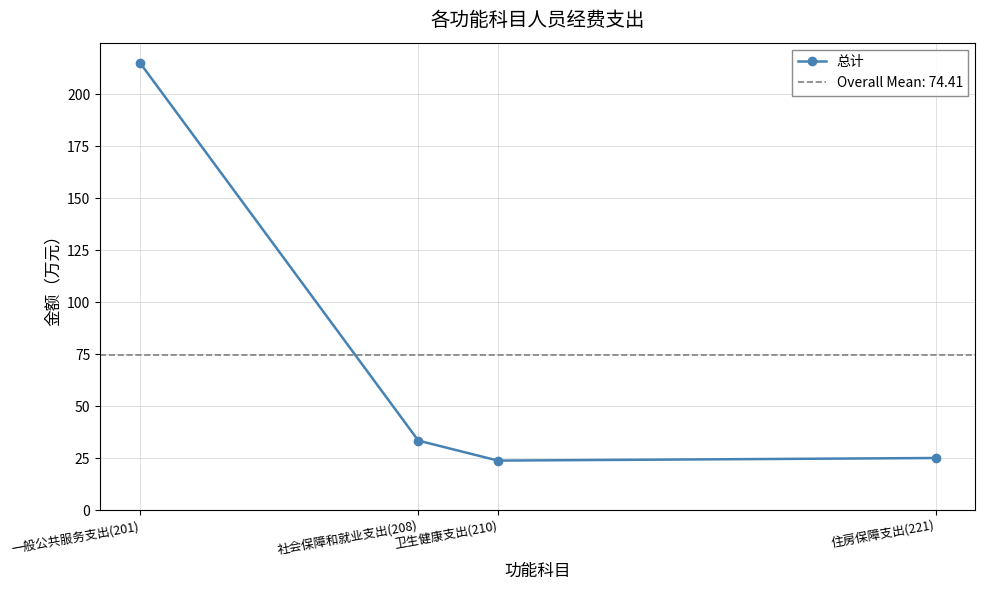

How many points are lower than both their immediate neighbors (excluding endpoints)?

1